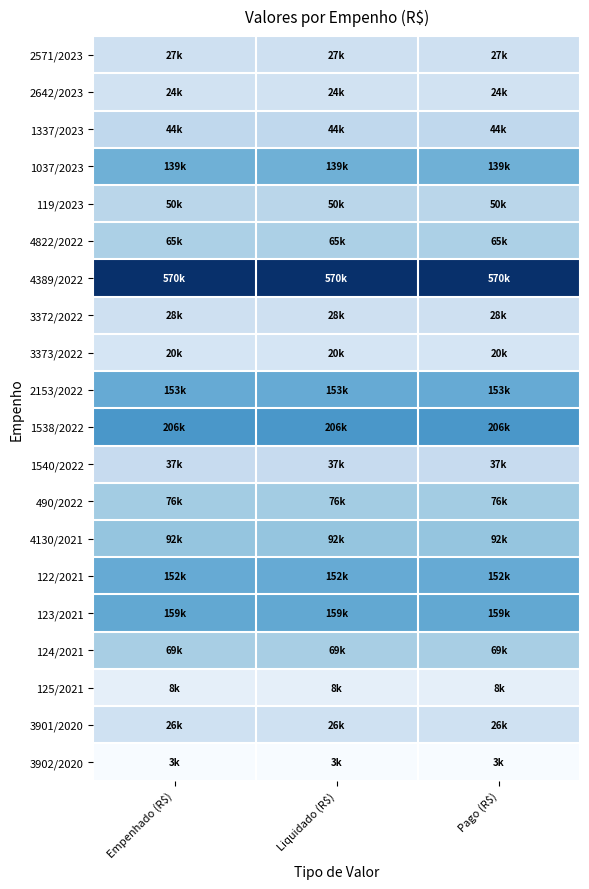

Reading left to right, transcribe all the data shown in this chart.

2571/2023: Empenhado (R$)=27489.2	Liquidado (R$)=27489.2	Pago (R$)=27489.2
2642/2023: Empenhado (R$)=23916.7	Liquidado (R$)=23916.7	Pago (R$)=23916.7
1337/2023: Empenhado (R$)=43937.7	Liquidado (R$)=43937.7	Pago (R$)=43937.7
1037/2023: Empenhado (R$)=139456.1	Liquidado (R$)=139456.1	Pago (R$)=139456.1
119/2023: Empenhado (R$)=49626.8	Liquidado (R$)=49626.8	Pago (R$)=49626.8
4822/2022: Empenhado (R$)=64647.8	Liquidado (R$)=64647.8	Pago (R$)=64647.8
4389/2022: Empenhado (R$)=569629.4	Liquidado (R$)=569629.4	Pago (R$)=569629.4
3372/2022: Empenhado (R$)=27574.8	Liquidado (R$)=27574.8	Pago (R$)=27574.8
3373/2022: Empenhado (R$)=19627.5	Liquidado (R$)=19627.5	Pago (R$)=19627.5
2153/2022: Empenhado (R$)=153467.8	Liquidado (R$)=153467.8	Pago (R$)=153467.8
1538/2022: Empenhado (R$)=205629.9	Liquidado (R$)=205629.9	Pago (R$)=205629.9
1540/2022: Empenhado (R$)=37340.4	Liquidado (R$)=37340.4	Pago (R$)=37340.4
490/2022: Empenhado (R$)=75605.7	Liquidado (R$)=75605.7	Pago (R$)=75605.7
4130/2021: Empenhado (R$)=92125.8	Liquidado (R$)=92125.8	Pago (R$)=92125.8
122/2021: Empenhado (R$)=152383.1	Liquidado (R$)=152383.1	Pago (R$)=152383.1
123/2021: Empenhado (R$)=159495.0	Liquidado (R$)=159495.0	Pago (R$)=159495.0
124/2021: Empenhado (R$)=69285.0	Liquidado (R$)=69285.0	Pago (R$)=69285.0
125/2021: Empenhado (R$)=7534.0	Liquidado (R$)=7534.0	Pago (R$)=7534.0
3901/2020: Empenhado (R$)=25853.7	Liquidado (R$)=25853.7	Pago (R$)=25853.7
3902/2020: Empenhado (R$)=3128.0	Liquidado (R$)=3128.0	Pago (R$)=3128.0